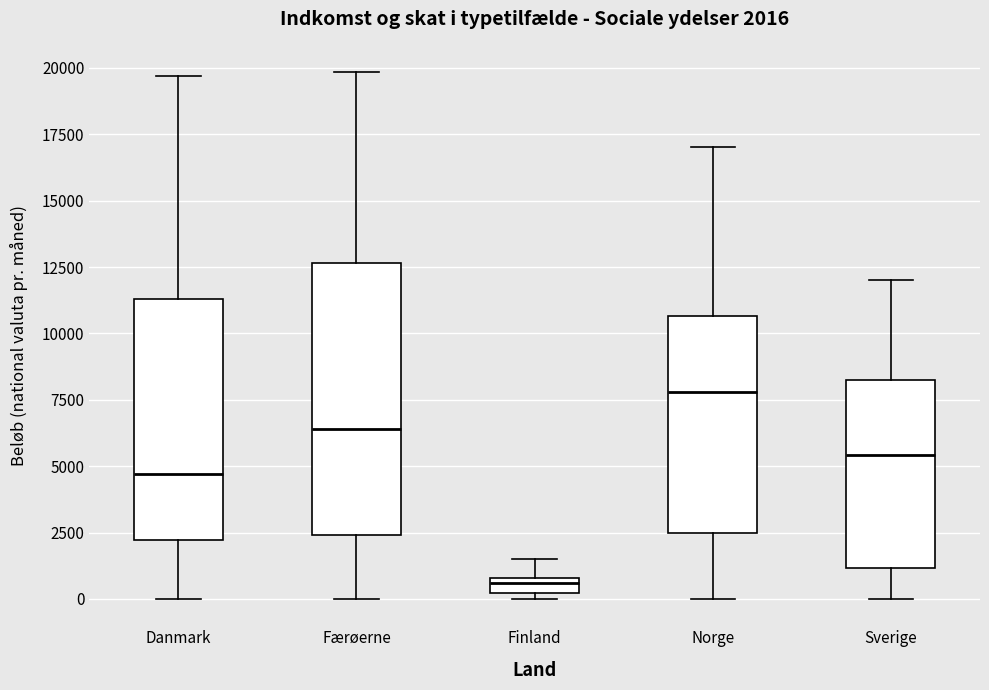

Which box is the tallest, from its lower edge to its upper edge?

Færøerne